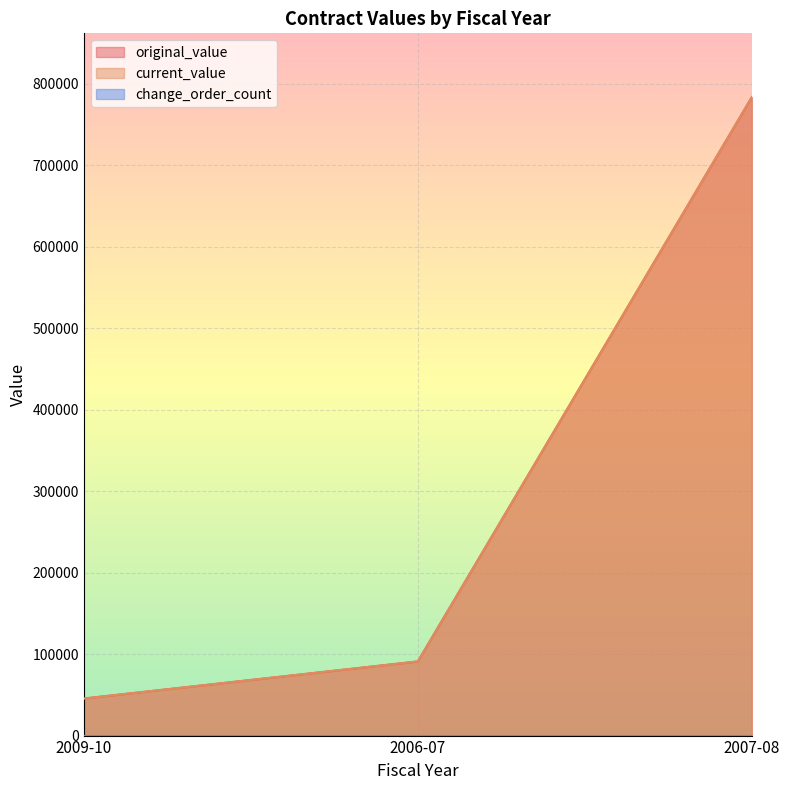

Does the chart display data point markers on the line(s)?

No